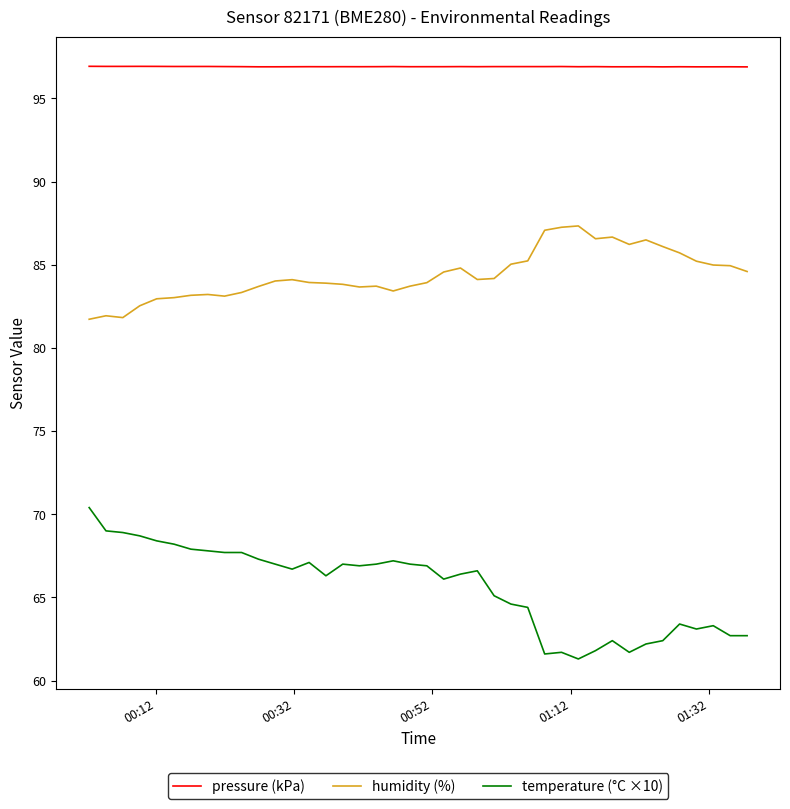

What is the minimum value shown in the chart?

61.3